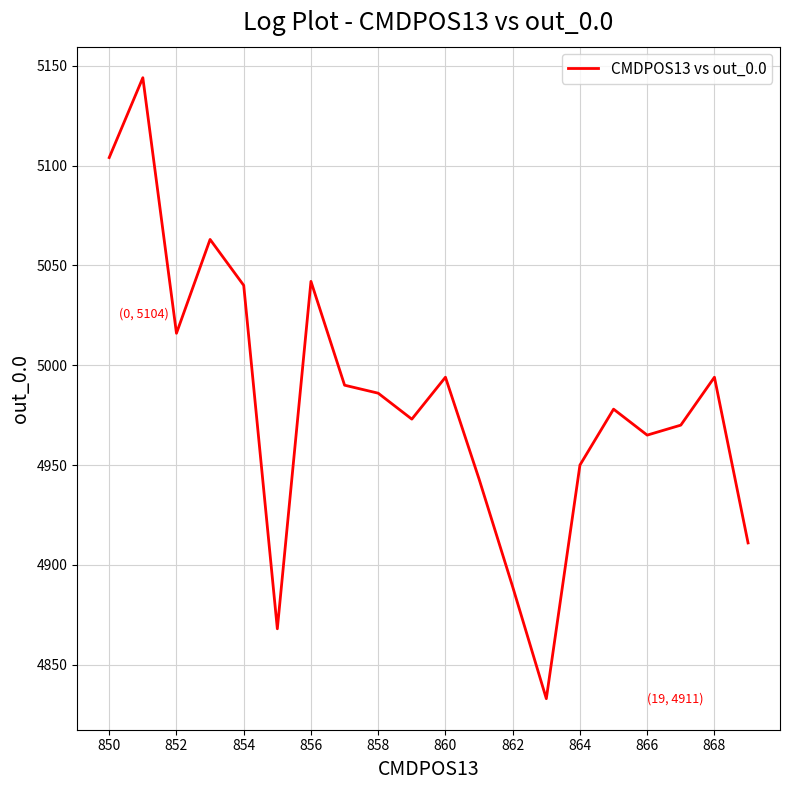

What is the smallest value displayed?

4833